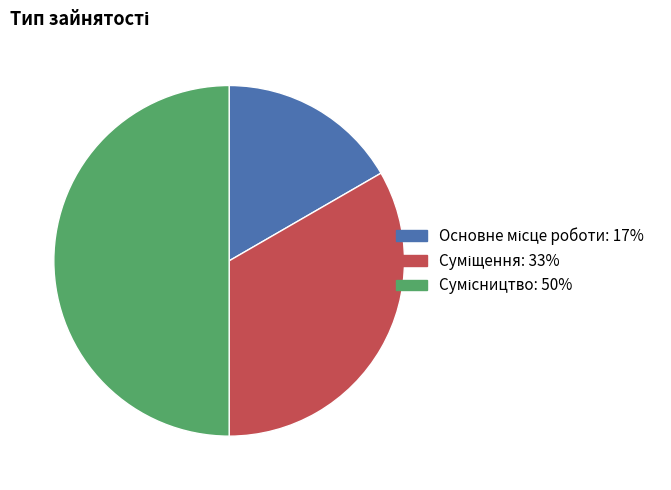

Rank the categories by value from highest to lowest.

Сумісництво, Суміщення, Основне місце роботи